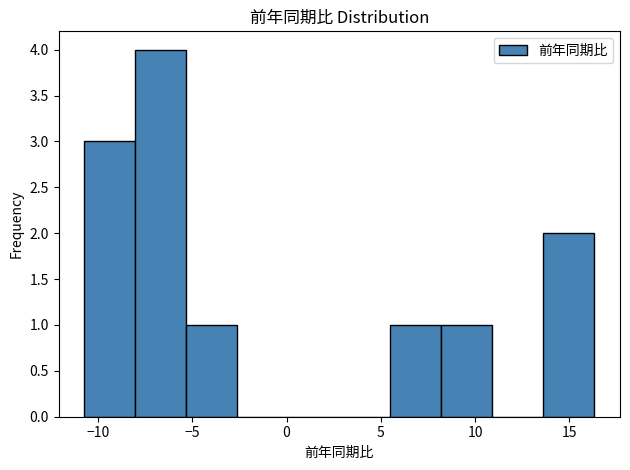

Reading left to right, transcribe this chart: for each bar, give the range it covers on the x-axis and its height. Neither the bar edges nor the heights are printed on the chart, so give them approximately, as read against the axes.

-10.5 to -8.0: 3
-8.0 to -5.5: 4
-5.5 to -2.5: 1
-2.5 to 0.0: 0
0.0 to 3.0: 0
3.0 to 5.5: 0
5.5 to 8.0: 1
8.0 to 11.0: 1
11.0 to 13.5: 0
13.5 to 16.5: 2